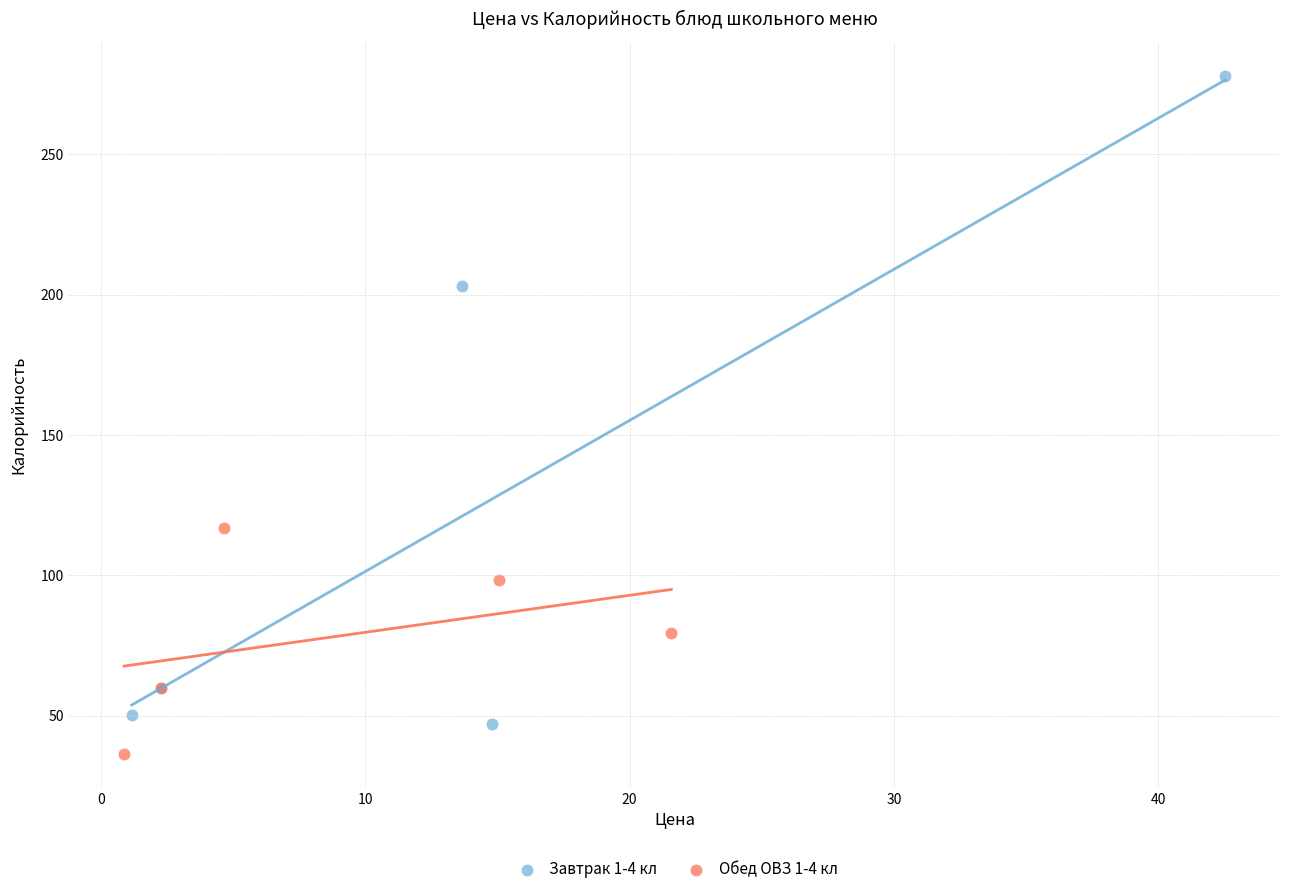

Which series reaches the maximum Y coordinate?

Завтрак 1-4 кл